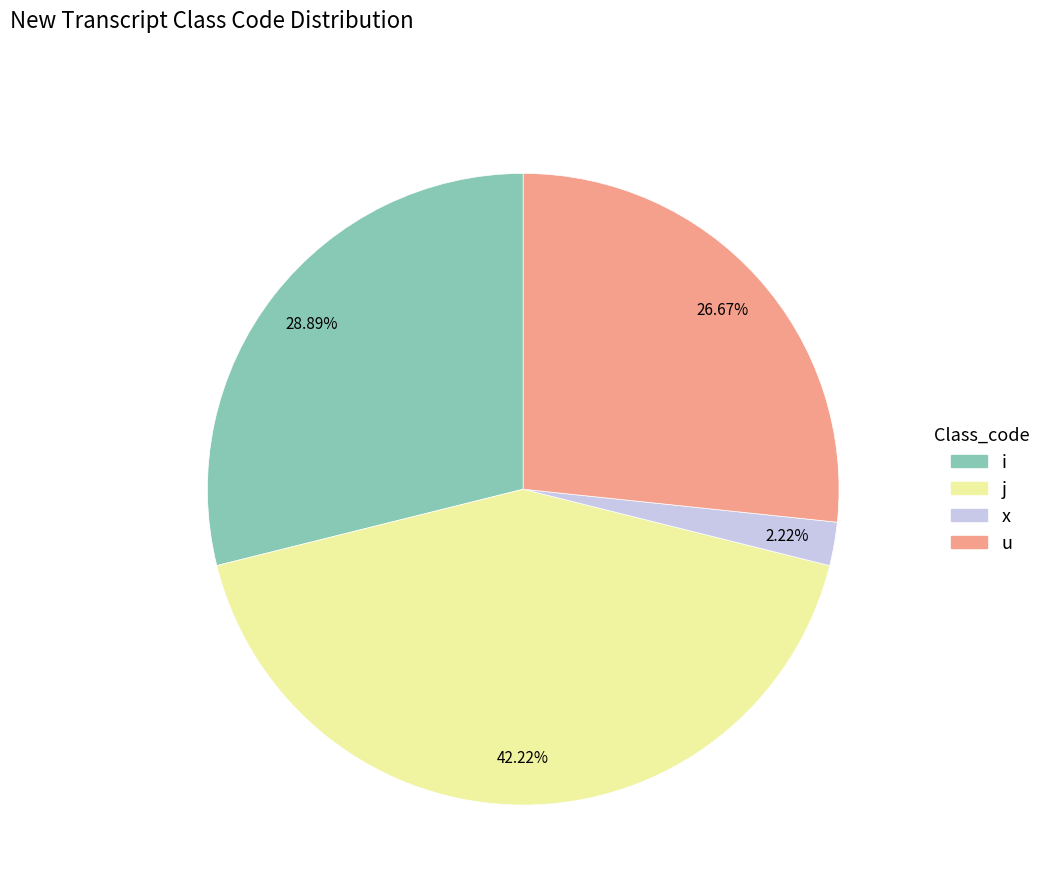

Does any single category account for the majority?

No